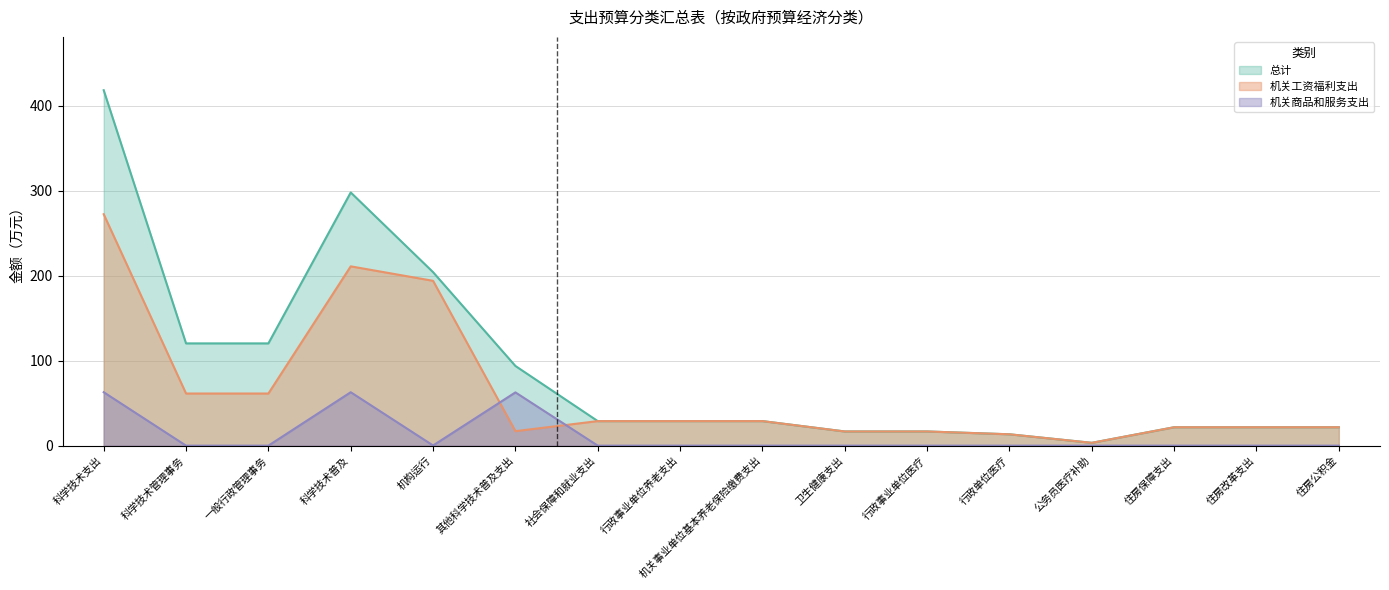

How many positive values does the 机关商品和服务支出 series have?

4